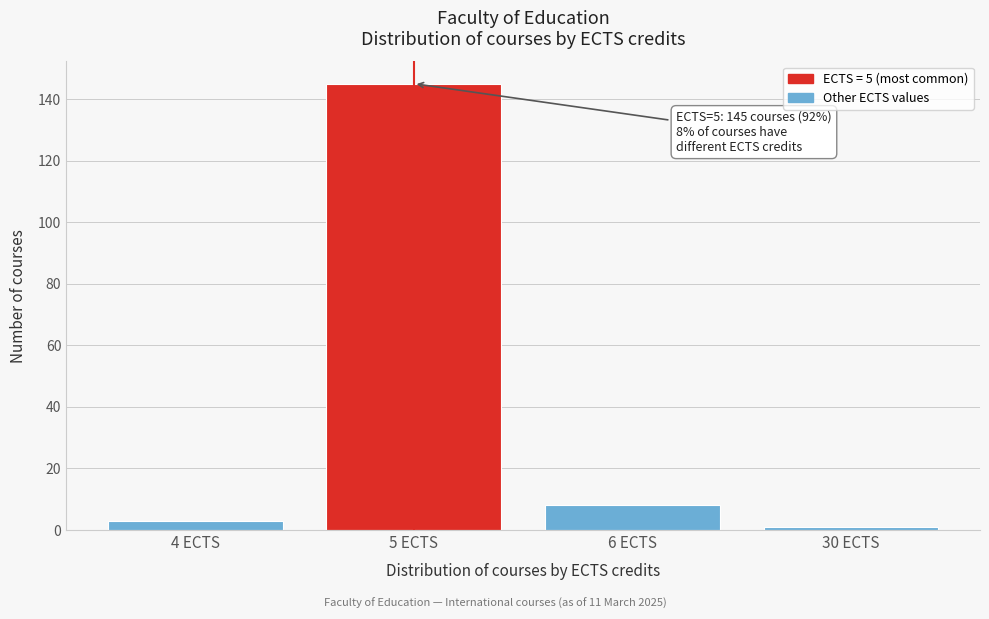

Reading left to right, transcribe all the data shown in this chart.

4 ECTS=3	5 ECTS=145	6 ECTS=8	30 ECTS=1